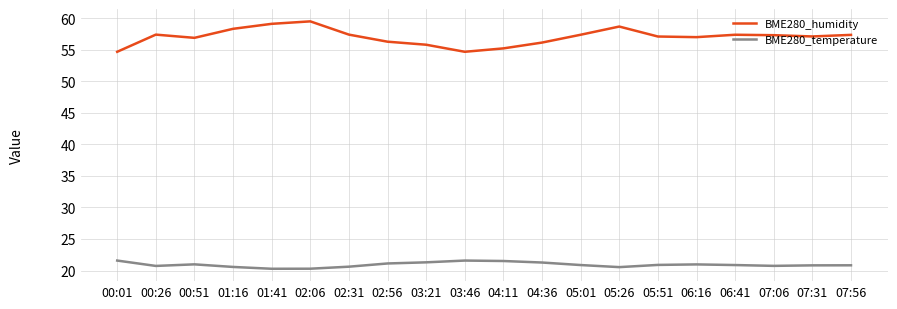

True or false: BME280_temperature has a value of 6.4 at 07:06.

False